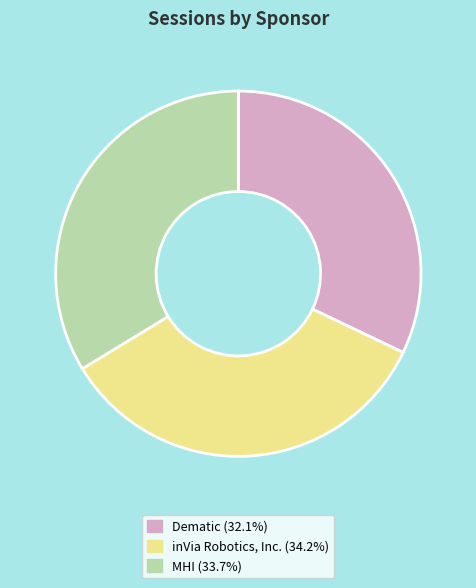

Count the number of slices in the pie.

3